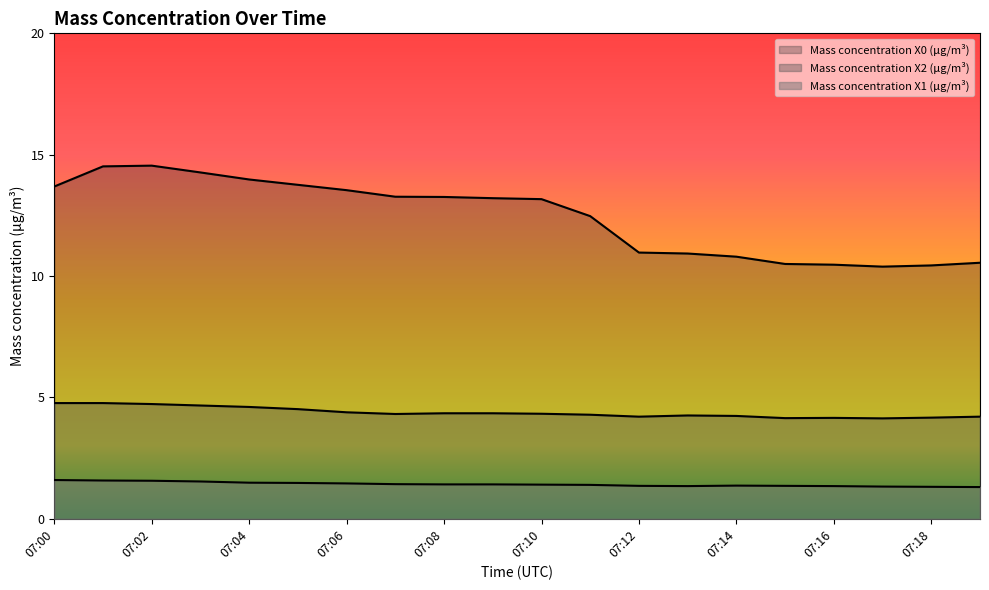

What is the highest value of the Mass concentration X2 (μg/m³) series?

4.8